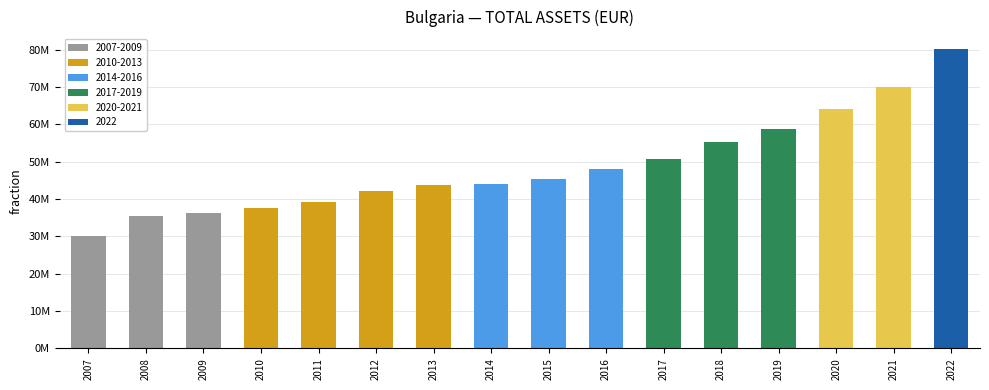

Reading left to right, list all the values displayed in this chart.

2007=30214271	2008=35560112	2009=36214560	2010=37688363	2011=39219852	2012=42122149	2013=43751968	2014=43936872	2015=45489624	2016=48034483	2017=50734429	2018=55235906	2019=58861771	2020=64095029	2021=69985679	2022=80106513